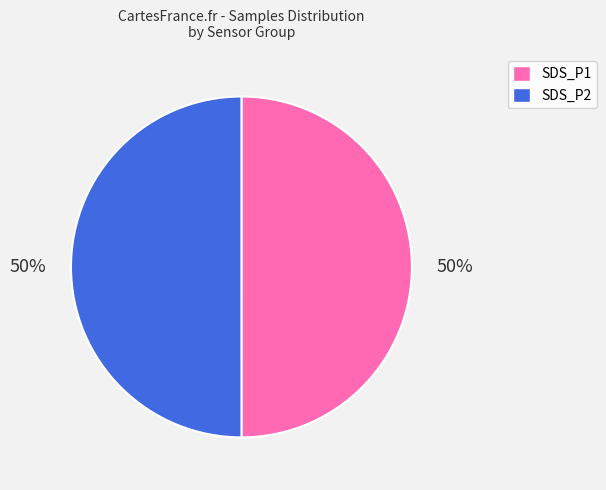

To the nearest percent, what is the average slice percentage?

50%